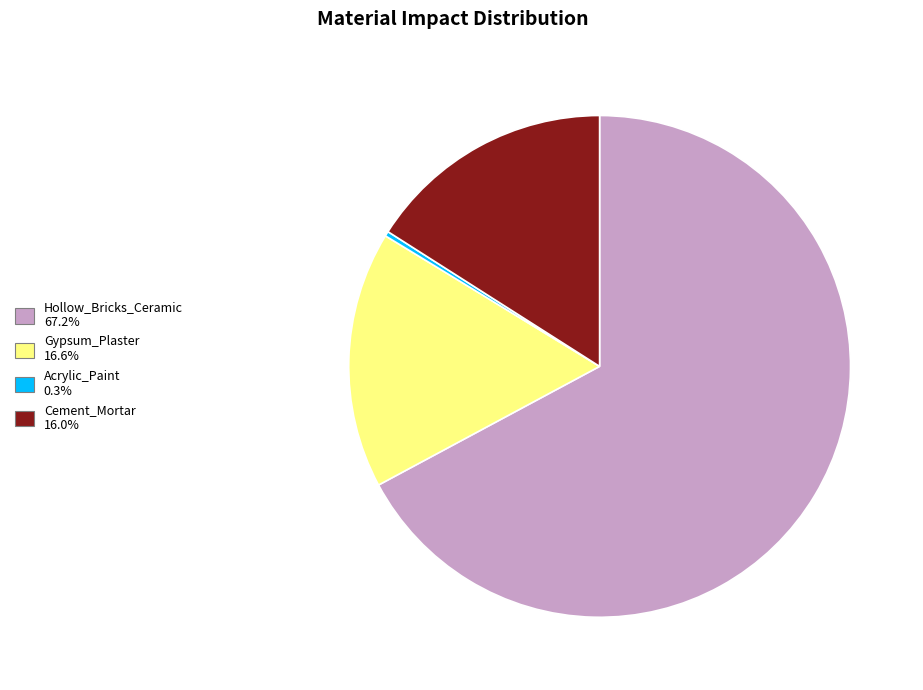

The Acrylic_Paint slice represents 0% of the pie. True or false?

True